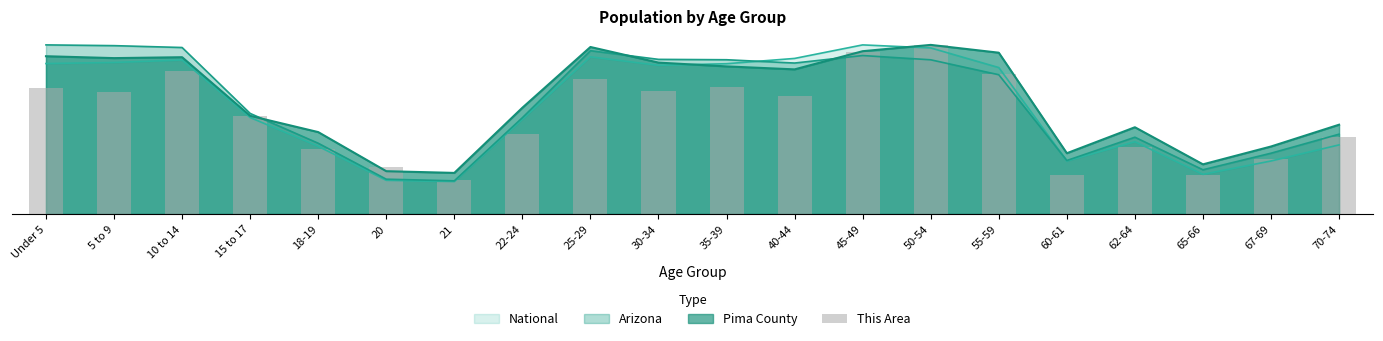

What is the ratio of the value at 40-44 to the value at 45-49?

0.7